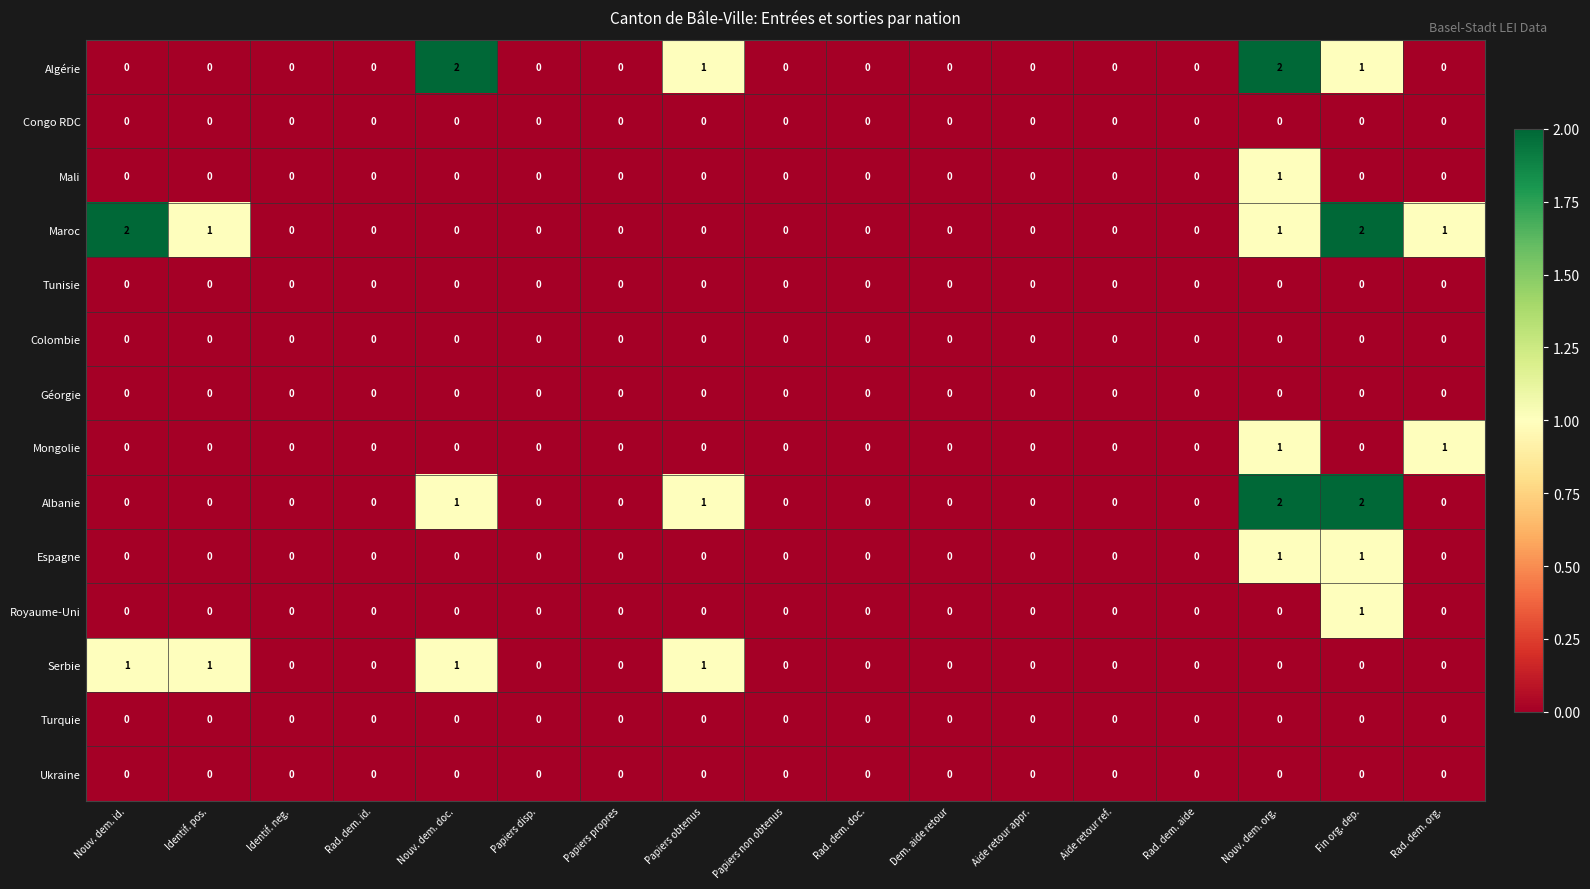

Which series has the largest total across all categories?

Maroc